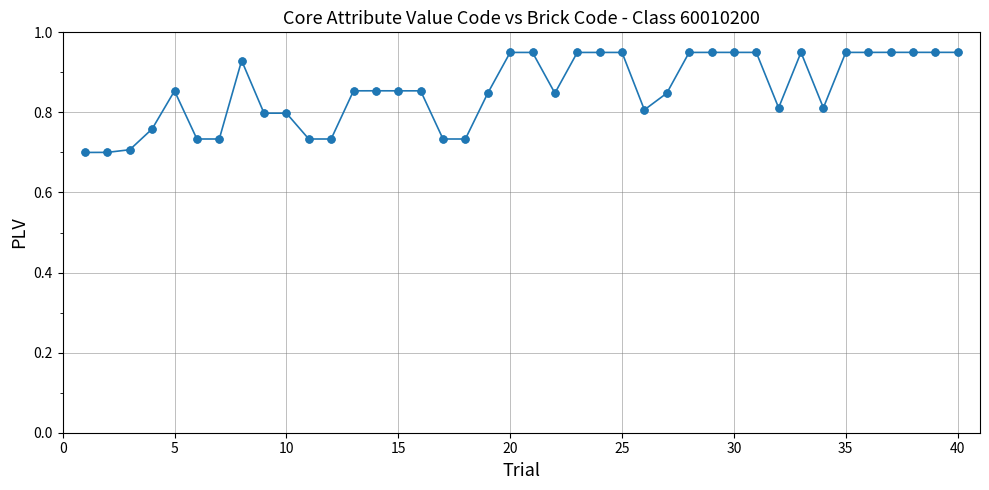

What is the sum of all values?

34.2